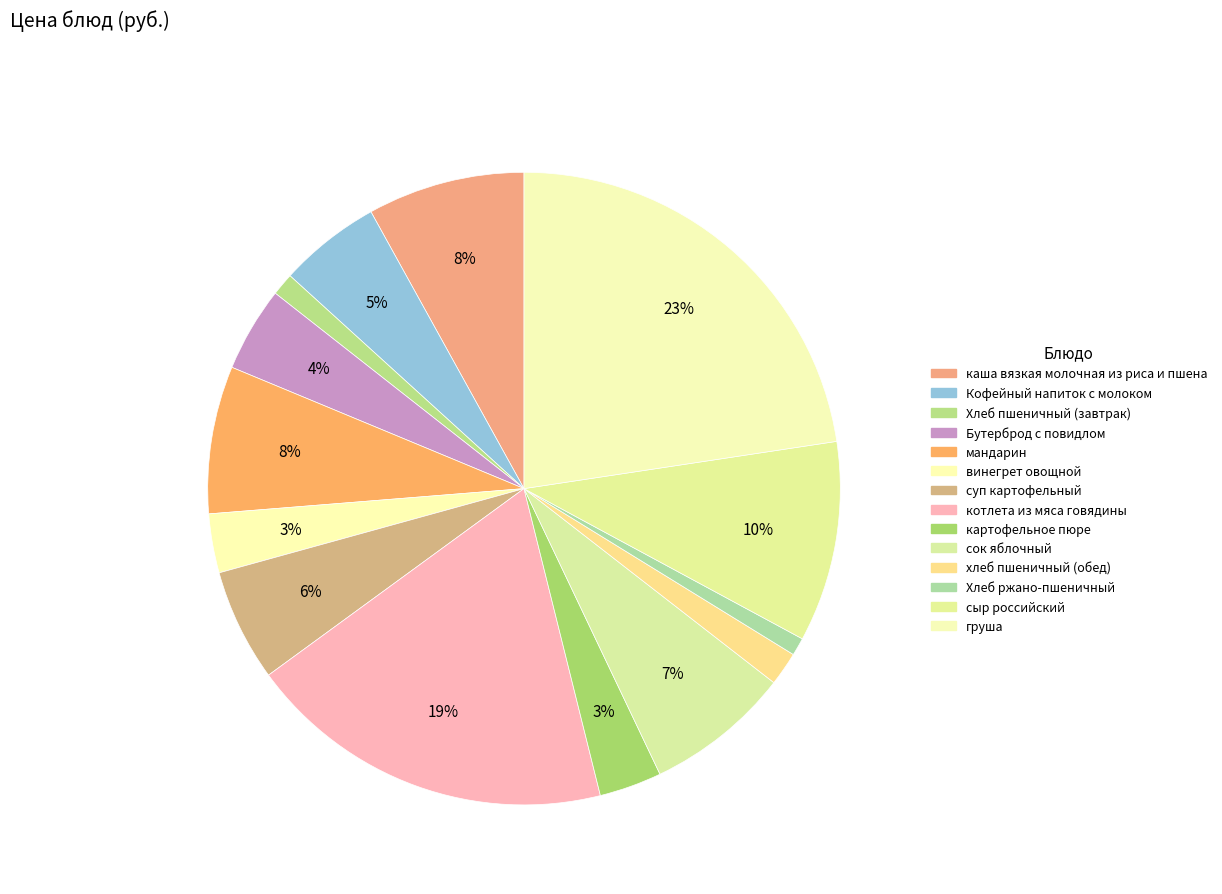

Which category has the smallest portion of the pie?

Хлеб ржано-пшеничный